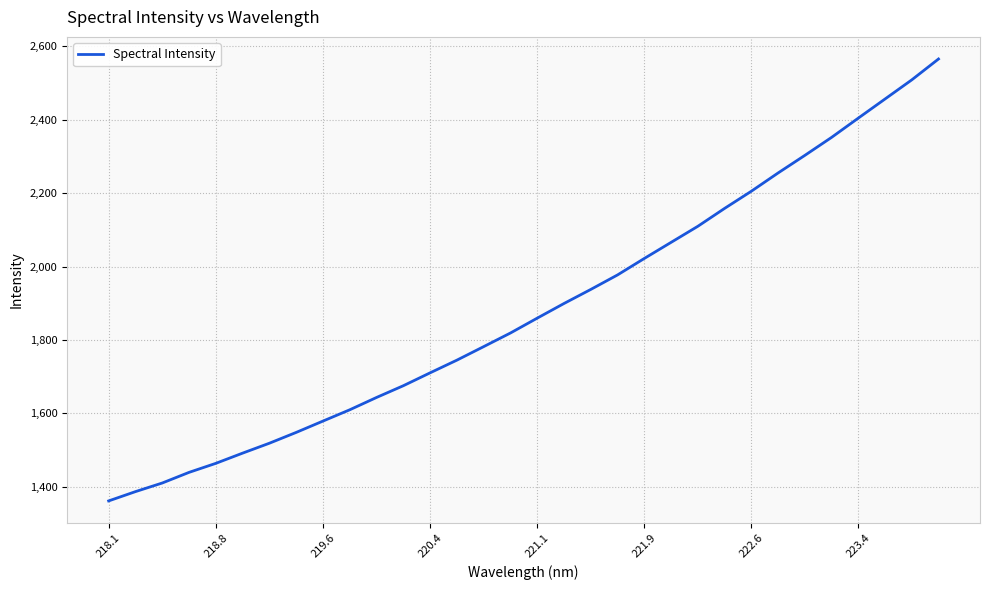

What is the maximum value shown in the chart?

2565.8